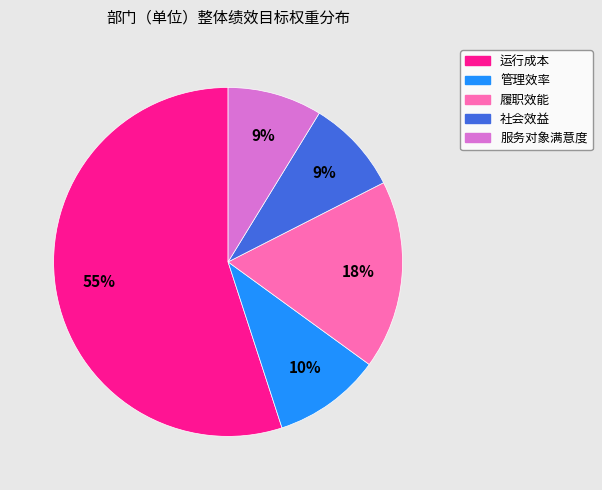

What is the largest slice in the pie chart?

运行成本